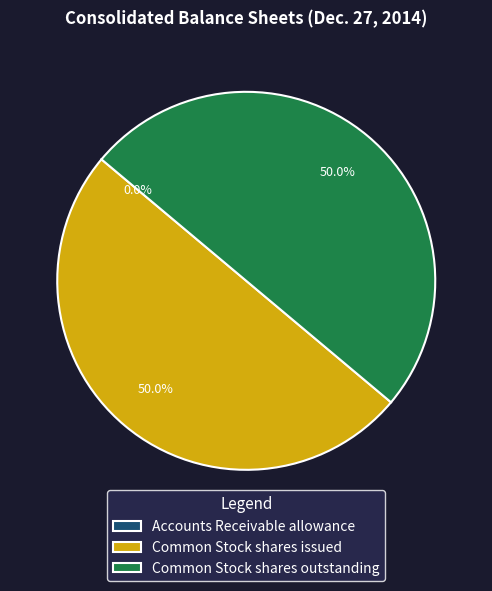

What percentage is the Common Stock shares outstanding slice, to the nearest percent?

50%